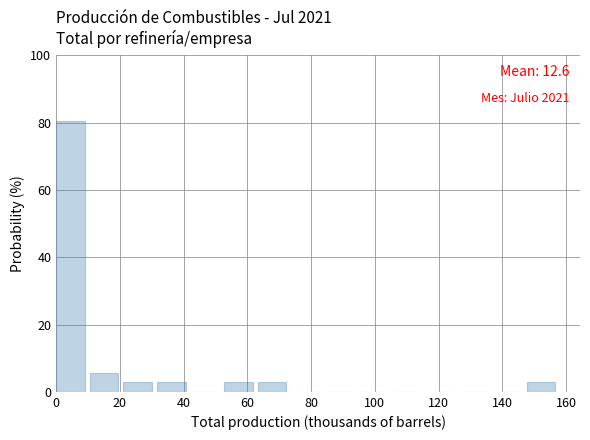

Over which range of the x-axis is the bar tallest?

0 to 10